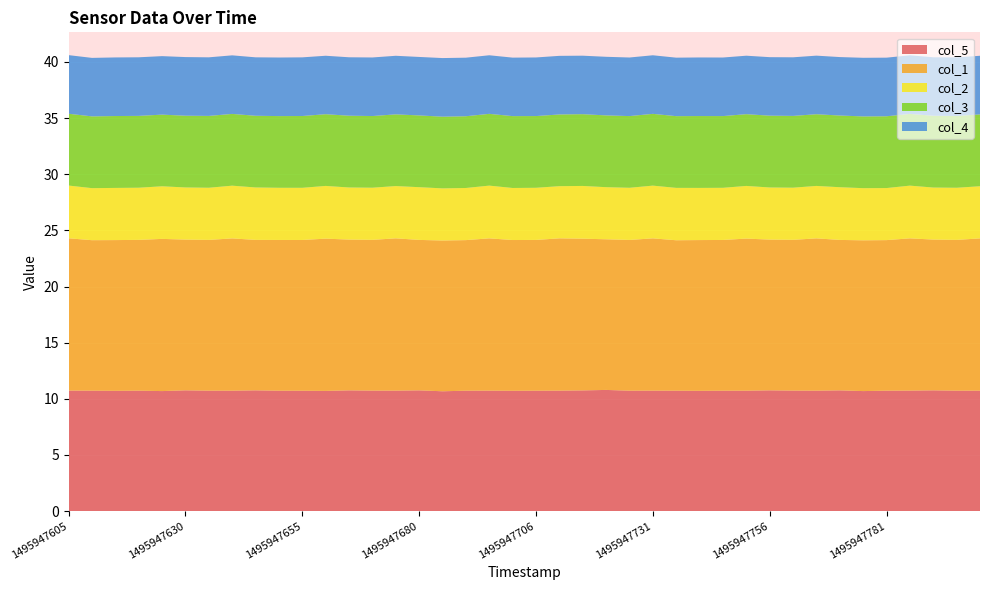

Reading left to right, extract all data points from this chart.

col_5: 10.7	10.7	10.7	10.7	10.7	10.8	10.7	10.7	10.8	10.7	10.7	10.7	10.8	10.7	10.7	10.8	10.7	10.7	10.7	10.7	10.7	10.7	10.8	10.8	10.7	10.7	10.7	10.7	10.7	10.7	10.8	10.7	10.7	10.8	10.7	10.7	10.7	10.8	10.7	10.7
col_1: 13.6	13.4	13.4	13.4	13.6	13.4	13.4	13.6	13.4	13.4	13.4	13.6	13.4	13.4	13.6	13.4	13.4	13.4	13.6	13.4	13.4	13.6	13.5	13.4	13.4	13.6	13.4	13.4	13.4	13.5	13.4	13.4	13.6	13.4	13.4	13.4	13.6	13.4	13.4	13.6
col_2: 4.7	4.6	4.6	4.6	4.7	4.6	4.6	4.7	4.7	4.6	4.6	4.7	4.6	4.6	4.7	4.7	4.6	4.6	4.7	4.6	4.6	4.6	4.7	4.6	4.6	4.7	4.7	4.6	4.6	4.7	4.6	4.6	4.7	4.7	4.6	4.6	4.7	4.6	4.6	4.6
col_3: 6.4	6.4	6.4	6.4	6.4	6.4	6.4	6.4	6.4	6.4	6.4	6.4	6.4	6.4	6.4	6.4	6.4	6.4	6.4	6.4	6.4	6.4	6.4	6.4	6.4	6.4	6.4	6.4	6.4	6.4	6.4	6.4	6.4	6.4	6.4	6.4	6.4	6.4	6.4	6.4
col_4: 5.2	5.2	5.2	5.2	5.2	5.2	5.2	5.2	5.2	5.2	5.2	5.2	5.2	5.2	5.2	5.2	5.2	5.2	5.2	5.2	5.2	5.2	5.2	5.2	5.2	5.2	5.2	5.2	5.2	5.2	5.2	5.2	5.2	5.2	5.2	5.2	5.2	5.2	5.2	5.2